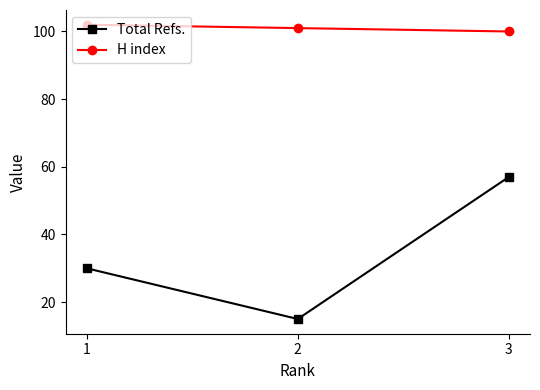

What is the total value across all series at 2?

116